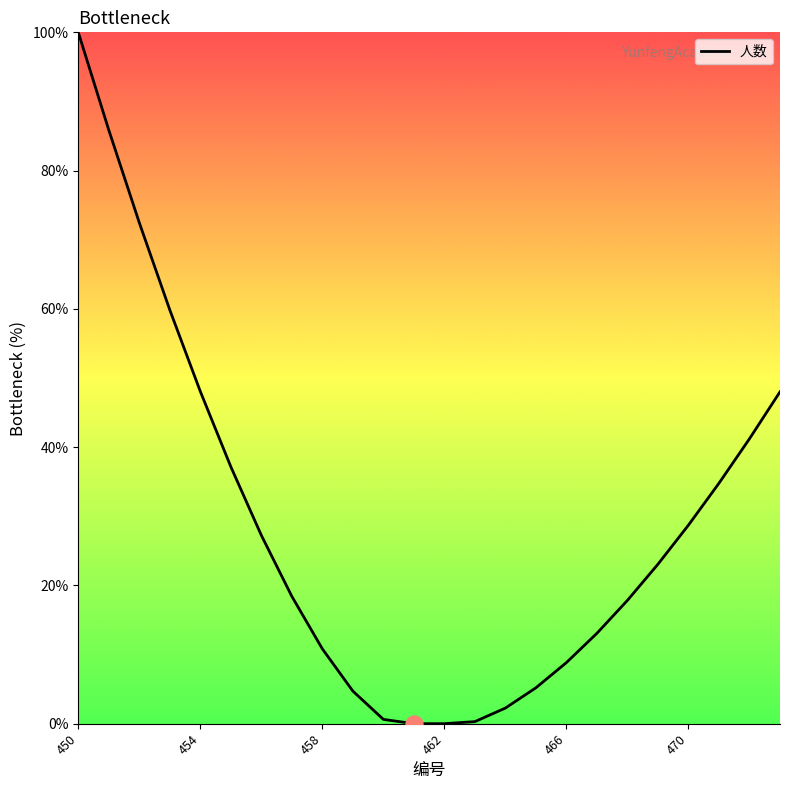

What is the difference between the maximum and minimum values?

100.0